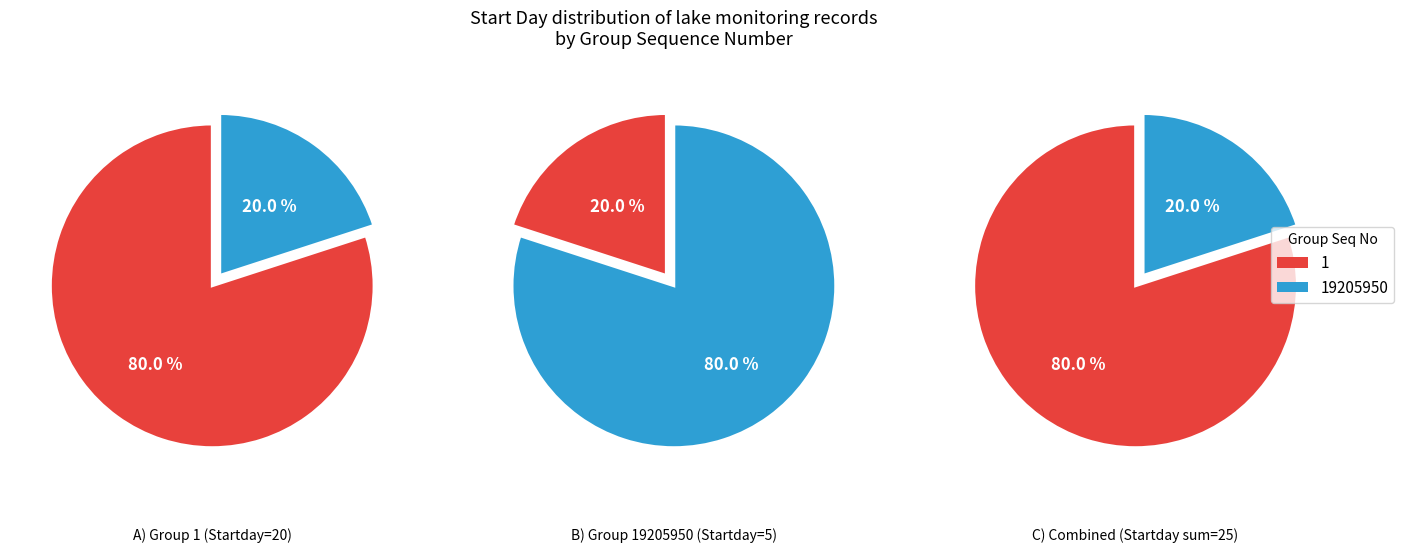

To the nearest percent, what is the average slice percentage?

50%